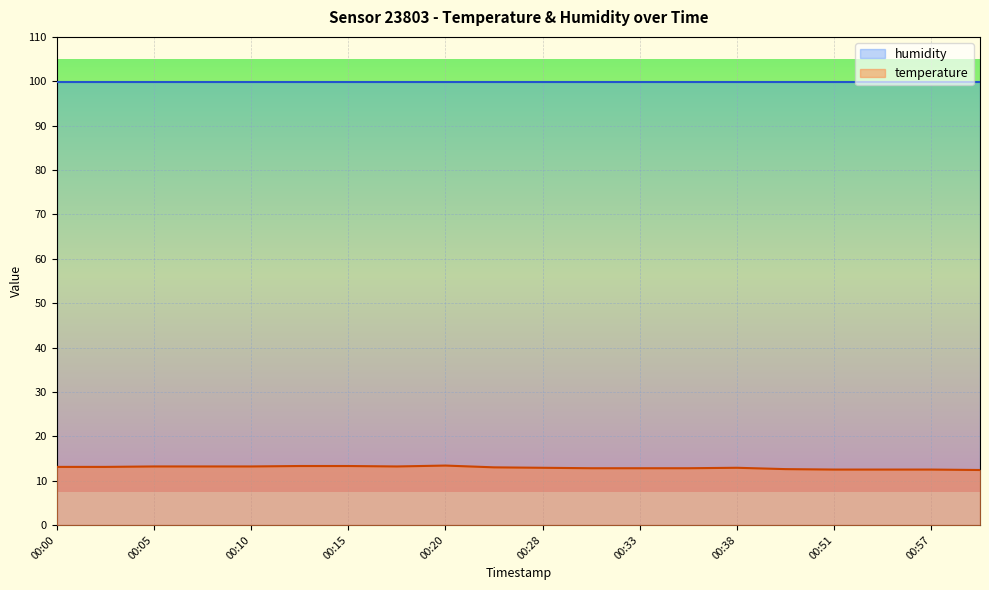

What is the smallest value displayed?

12.4